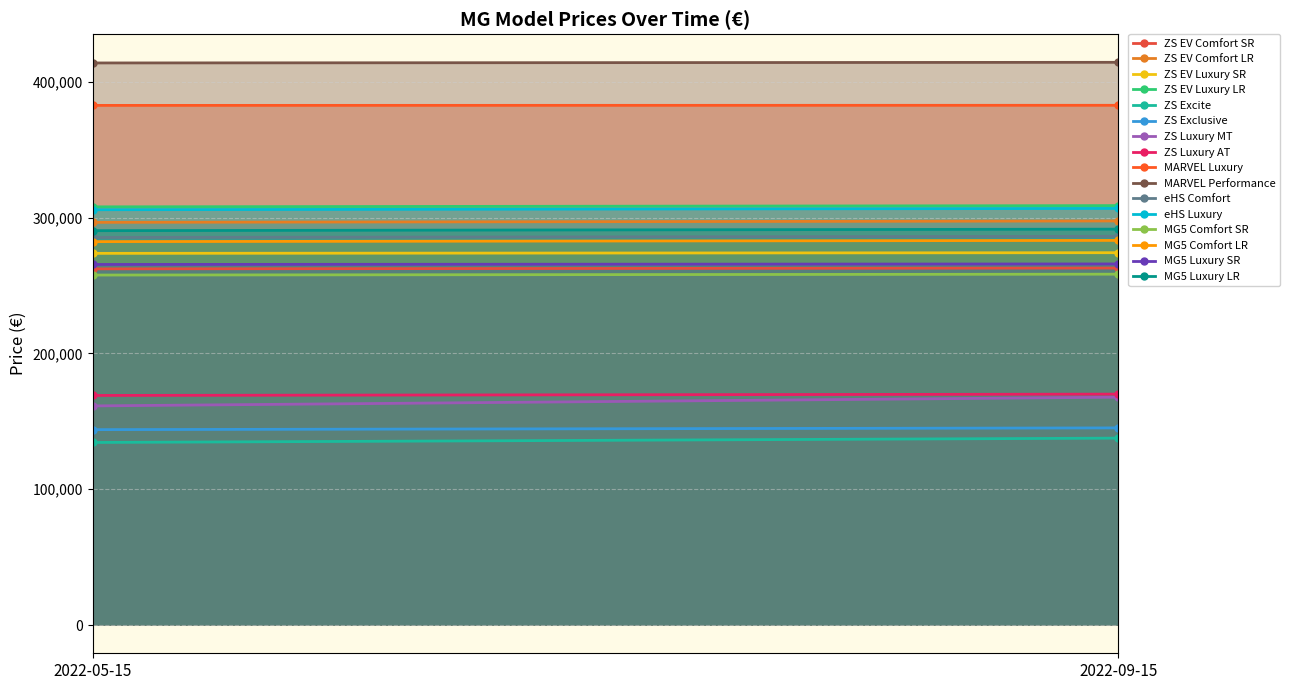

What is the label of the 1st point from the right?

2022-09-15